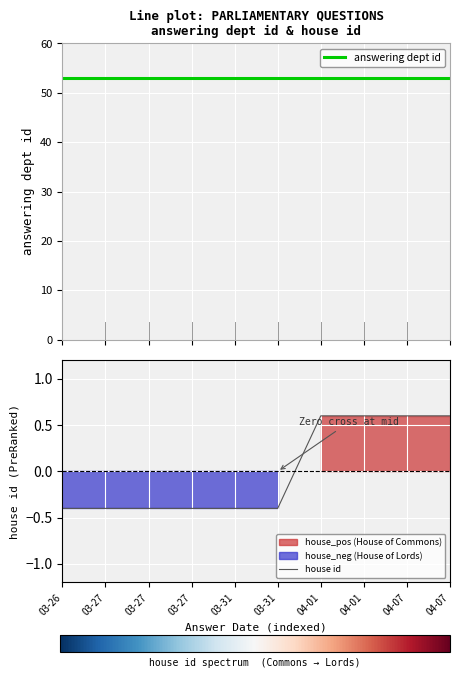

What is the difference between the maximum and minimum values in the house id series?

1.0